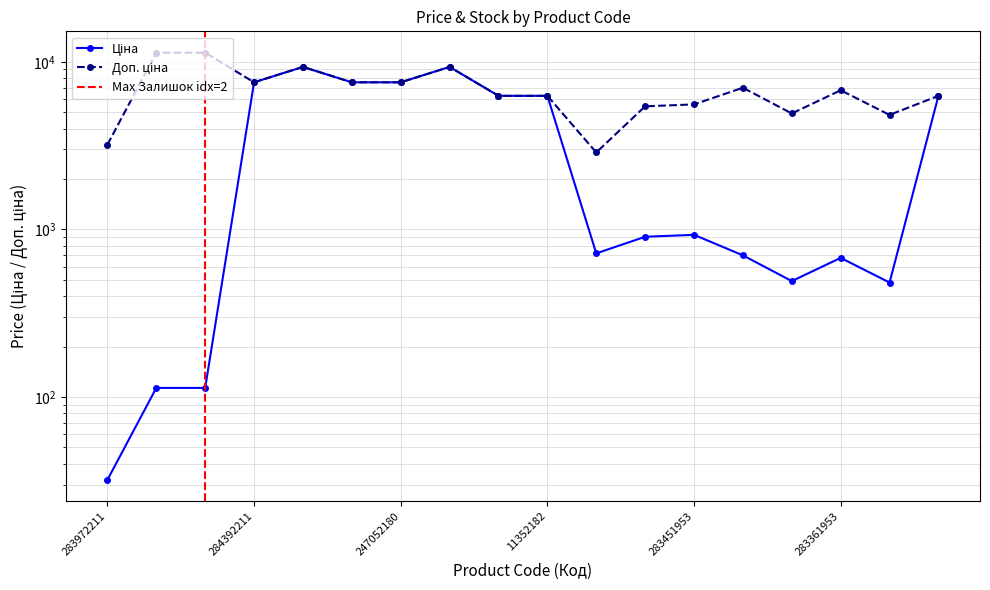

True or false: Ціна and Доп. ціна cross at least once.

False